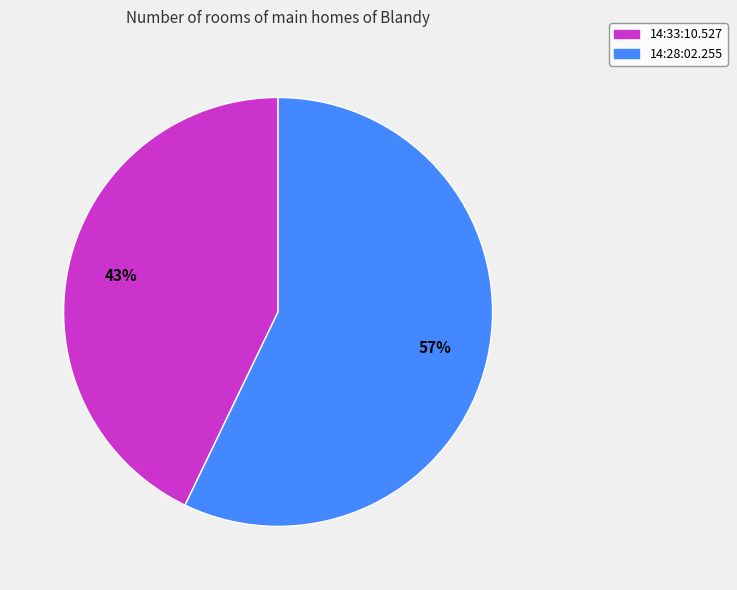

Combined, do 14:33:10.527 and 14:28:02.255 account for over 50%?

Yes